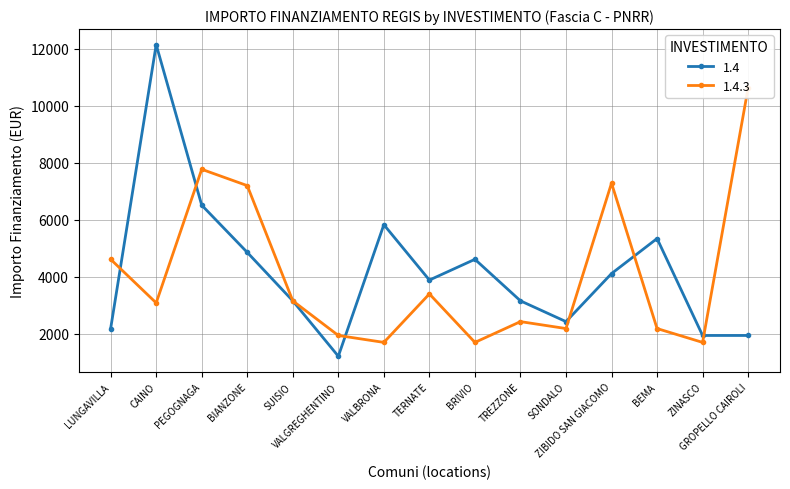

Rank the categories by 1.4.3 value from lowest to highest.

VALBRONA, BRIVIO, ZINASCO, VALGREGHENTINO, SONDALO, BEMA, TREZZONE, CAINO, SUISIO, TERNATE, LUNGAVILLA, BIANZONE, ZIBIDO SAN GIACOMO, PEGOGNAGA, GROPELLO CAIROLI